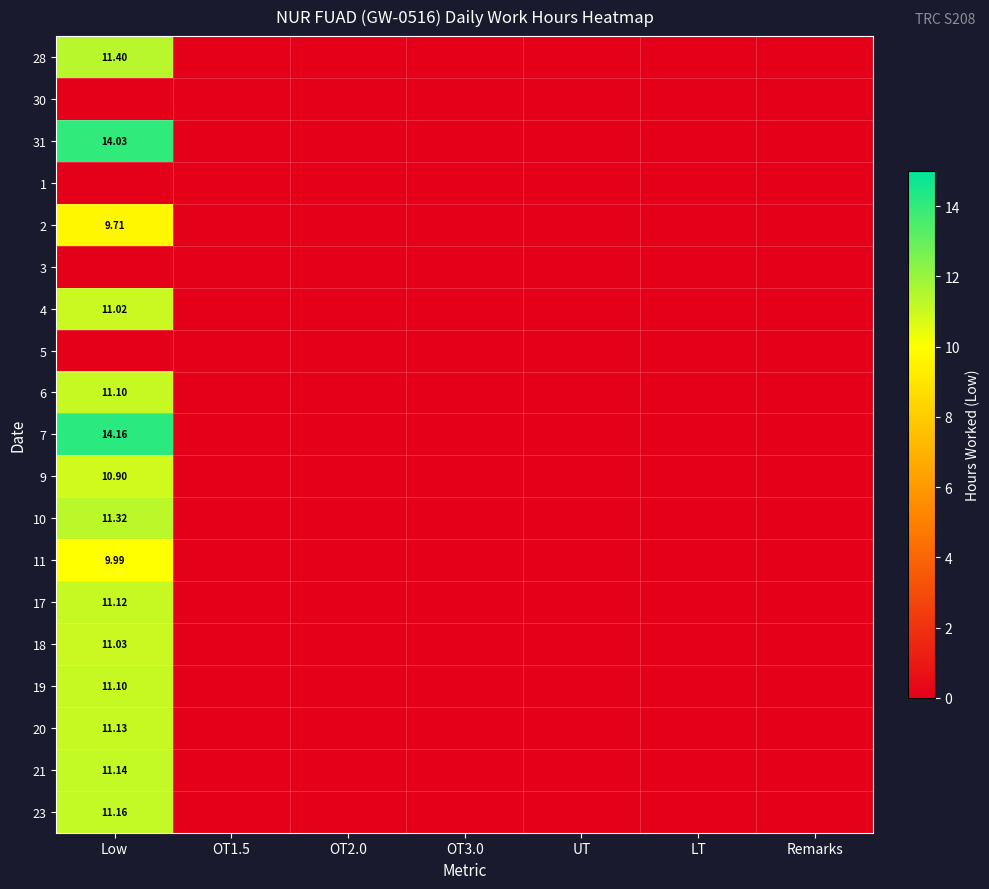

Rank the series at Remarks from highest to lowest value.

28, 30, 31, 1, 2, 3, 4, 5, 6, 7, 9, 10, 11, 17, 18, 19, 20, 21, 23